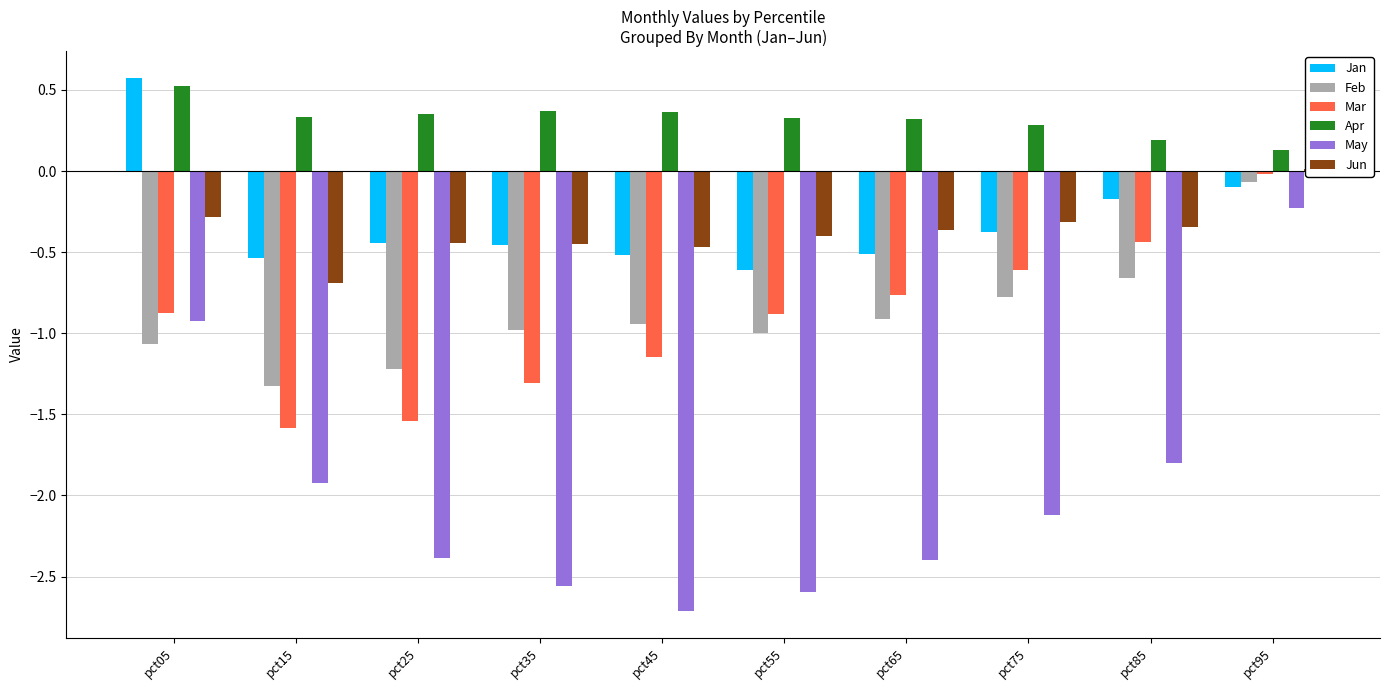

What is the average value of the Jan series?

-0.3